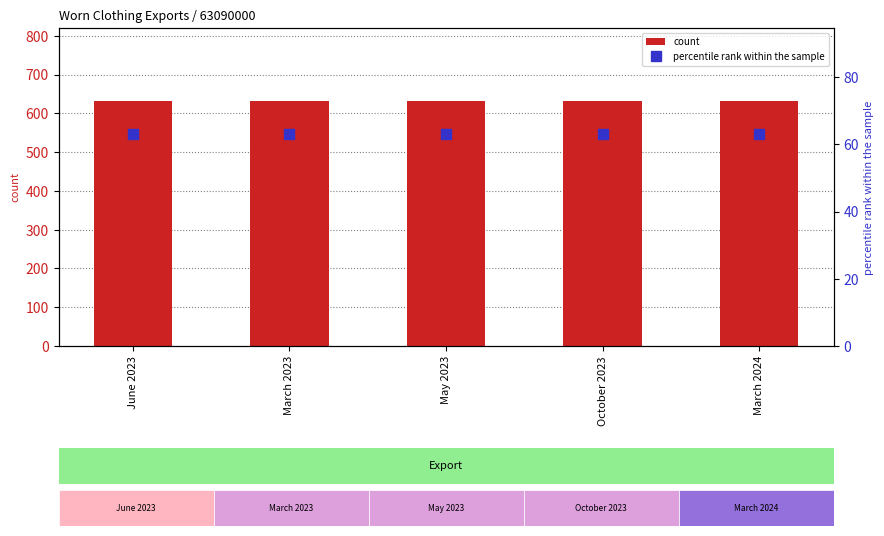

At which category is the sum across all series the highest?

June 2023